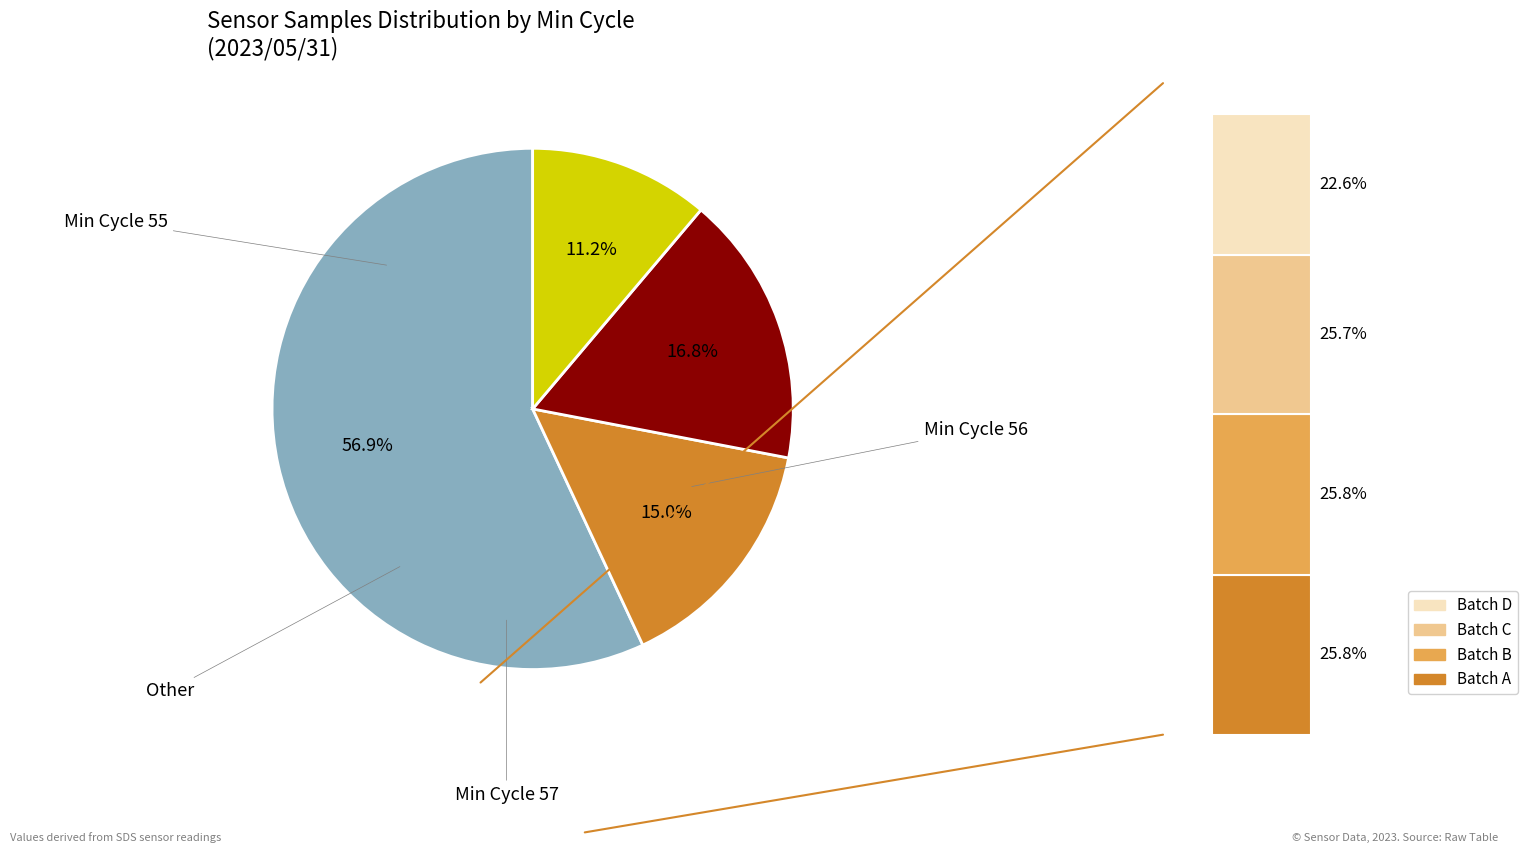

What is the ratio of the value at 55 to the value at 55?

1.0